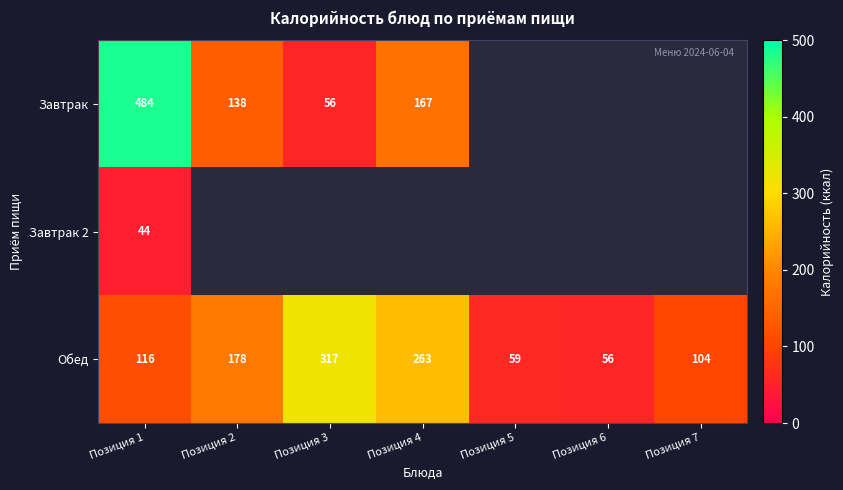

What is the average value of the Обед series?

156